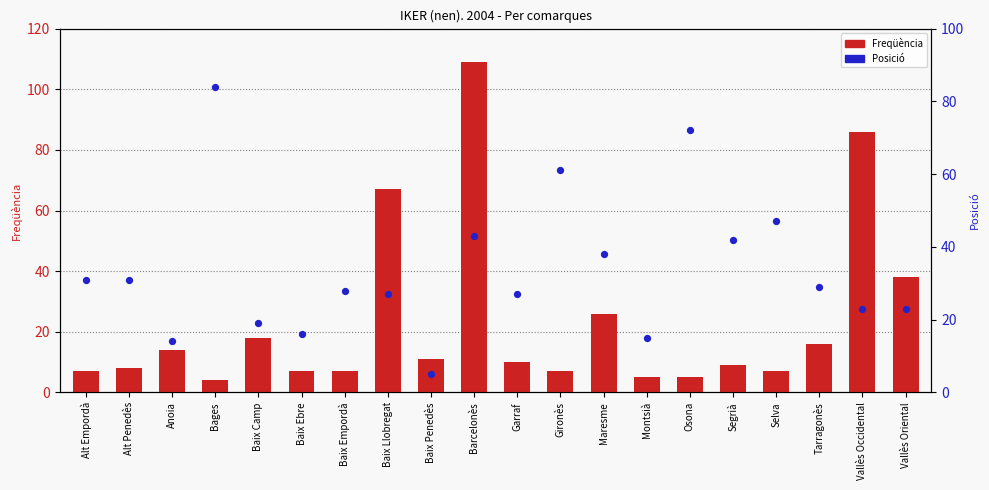

Is the value of Freqüència at Maresme greater than the value of Posició at Montsià?

Yes